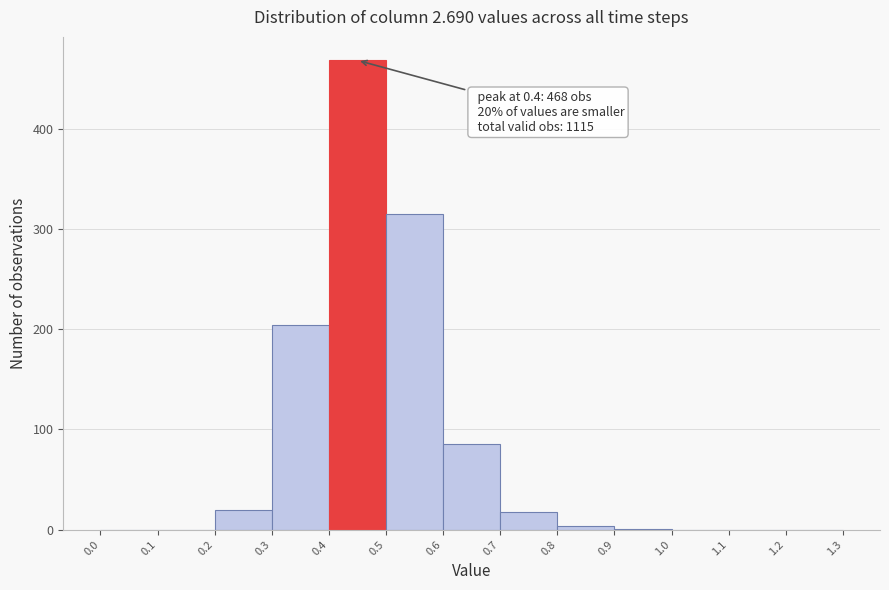

Which range on the x-axis has the tallest bar?

0.4 to 0.5